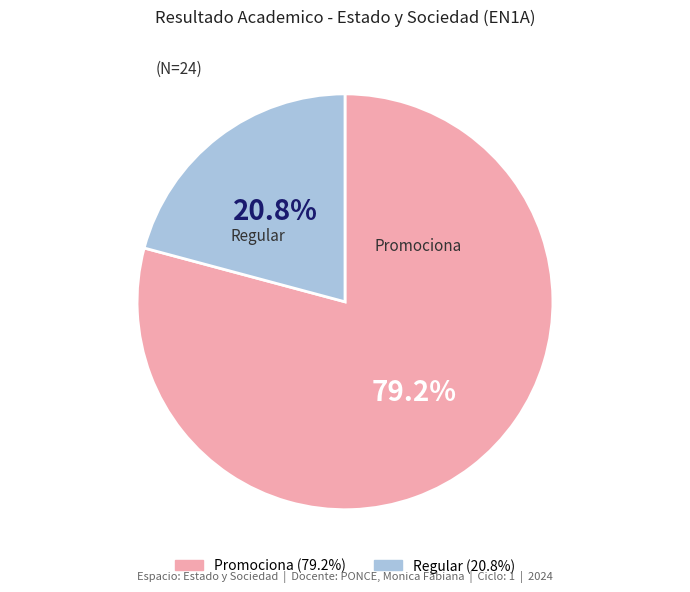

The Promociona slice represents 79% of the pie. True or false?

True